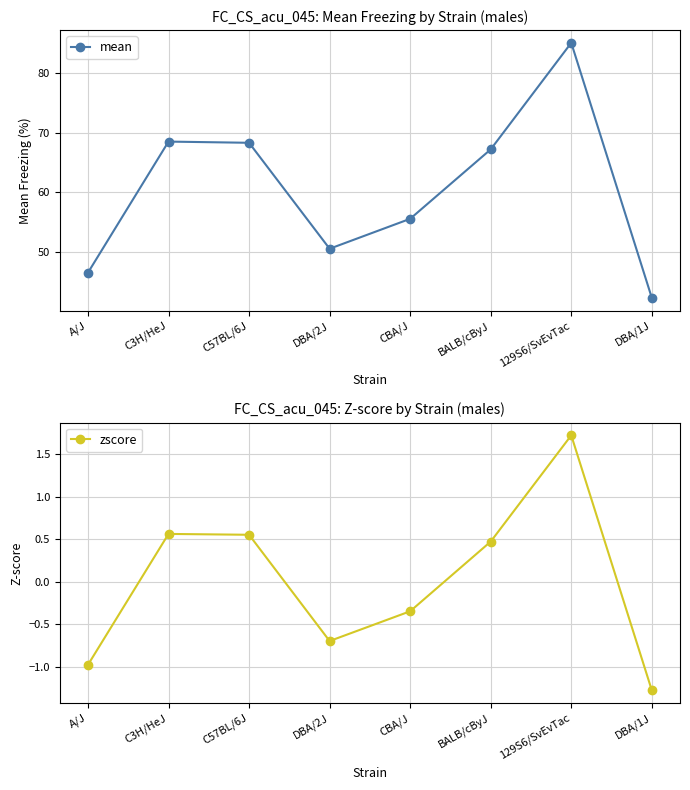

Which series has the widest spread of values?

mean